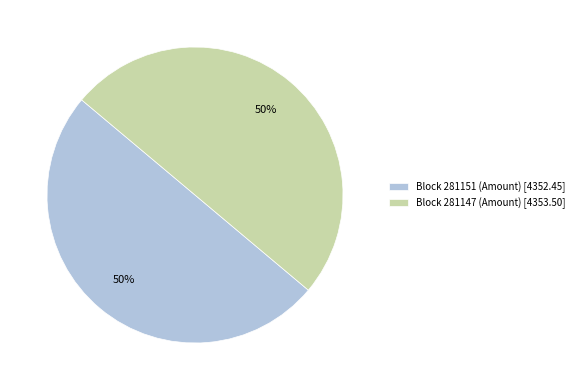

What is the ratio of the value at Block 281147 (Amount) [4353.50] to the value at Block 281151 (Amount) [4352.45]?

1.0